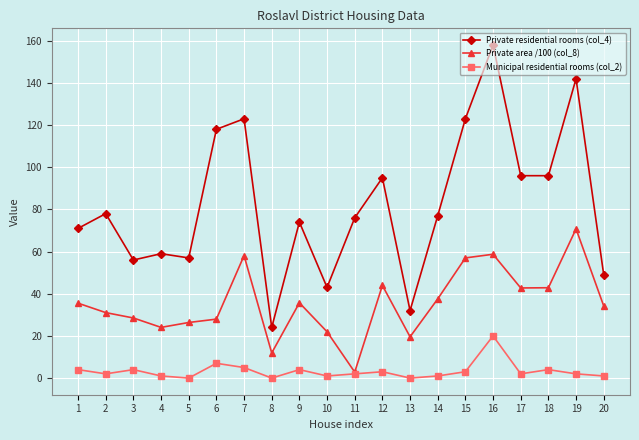

Which series has the largest range (max minus min)?

Private residential rooms (col_4)